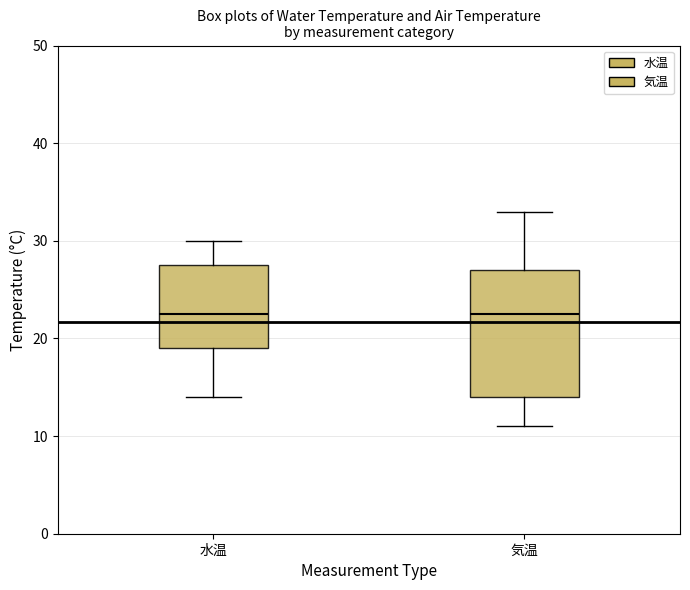

Where is the upper edge of the box for 気温 on the y-axis? The values are not printed on the chart, so give them approximately, as read against the axis.

27